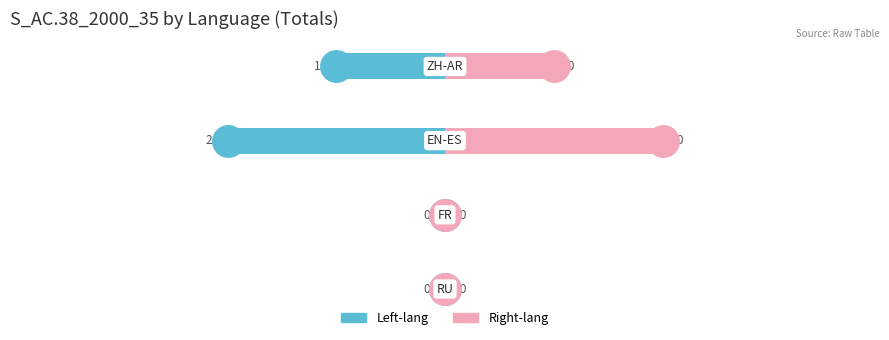

What is the maximum value for Right-lang?

2